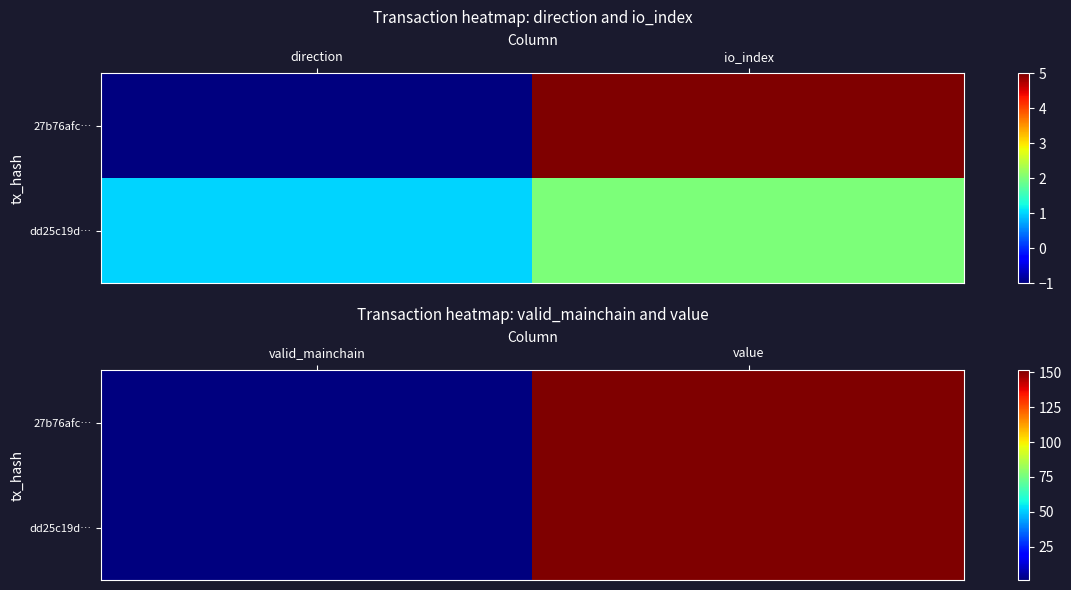

Where is dd25c19d… nearest to the value 76?

valid_mainchain